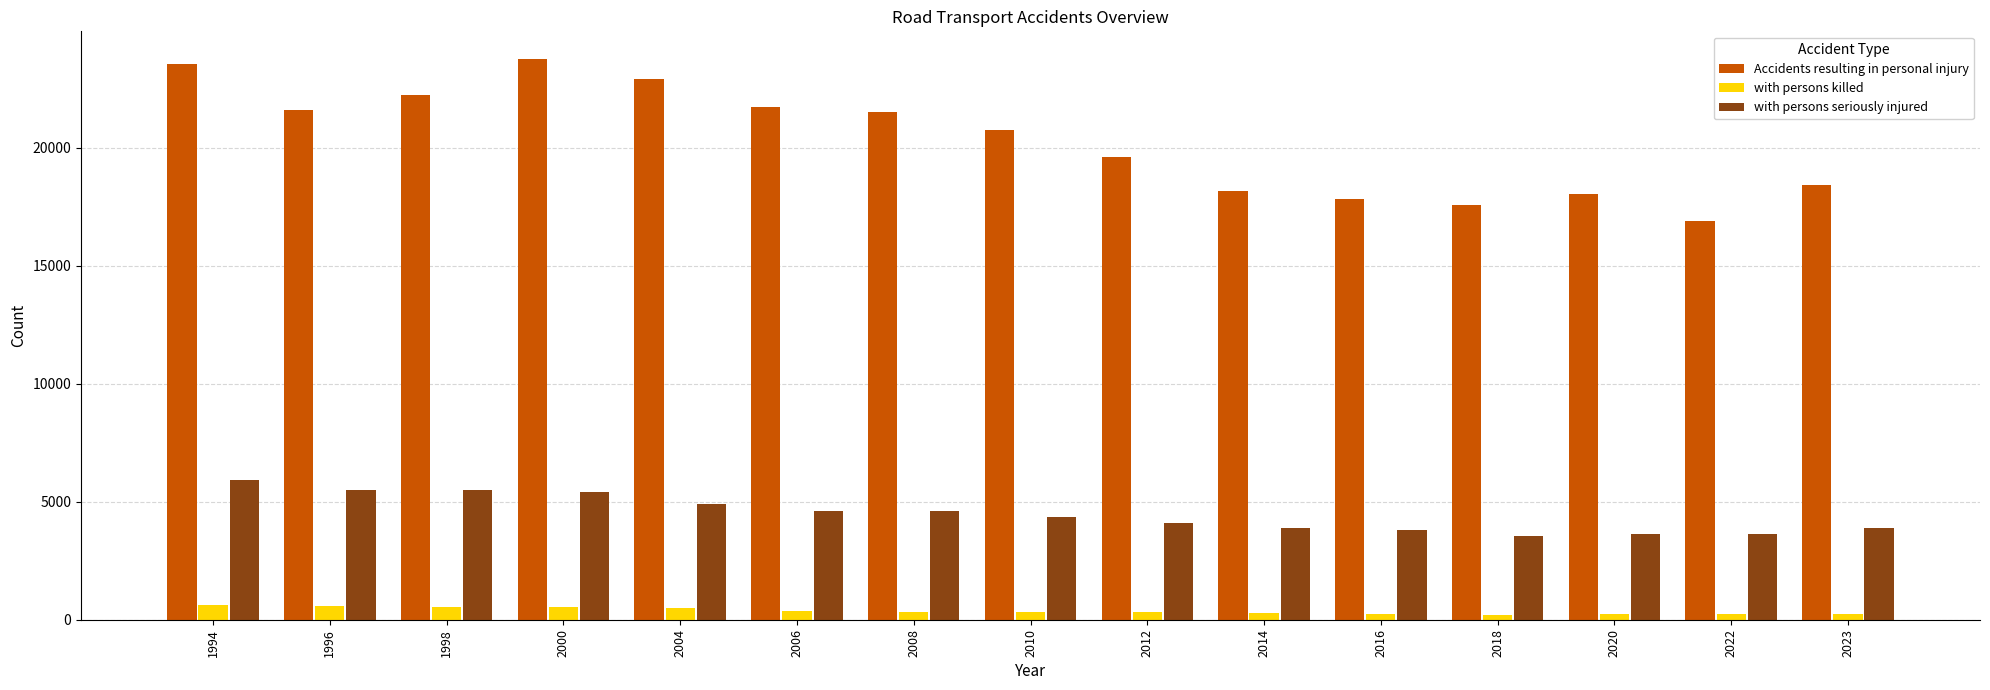

What is the sum of all with persons killed values?

5562